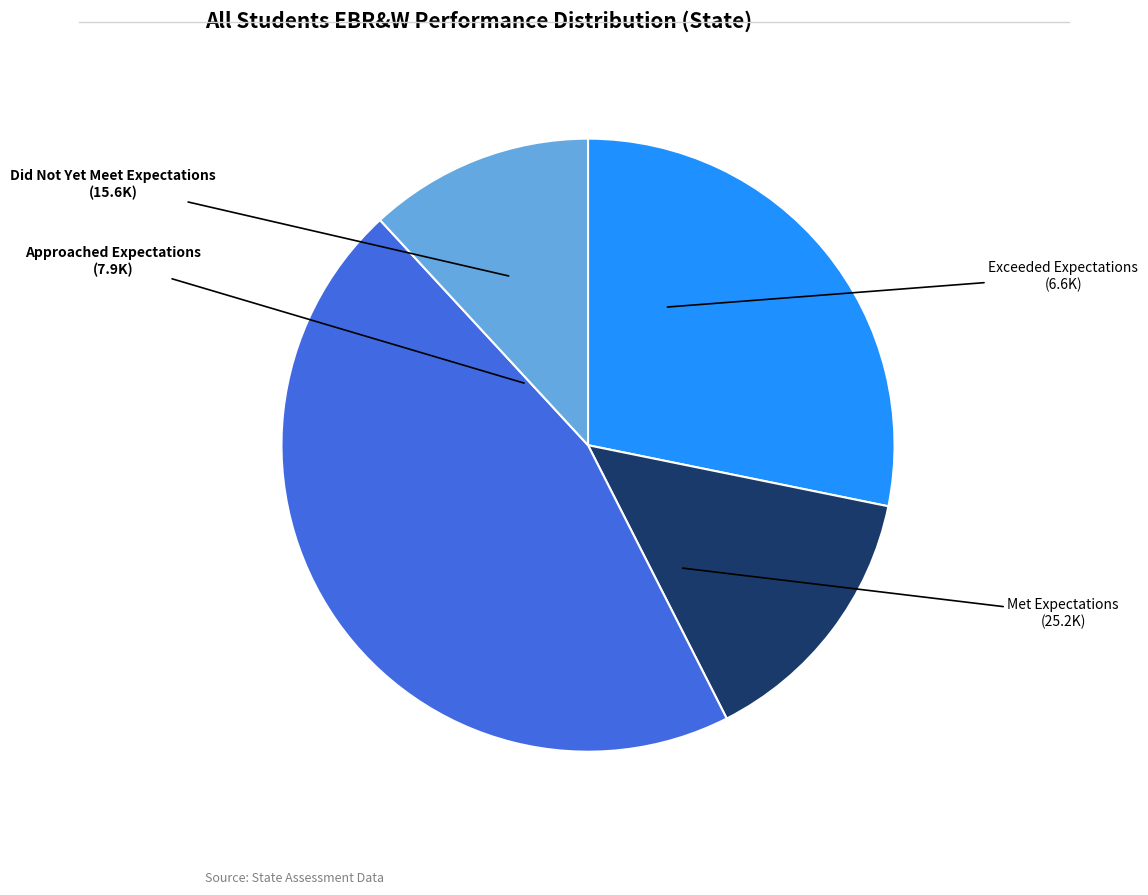

Is there any slice that represents more than half of the pie?

No